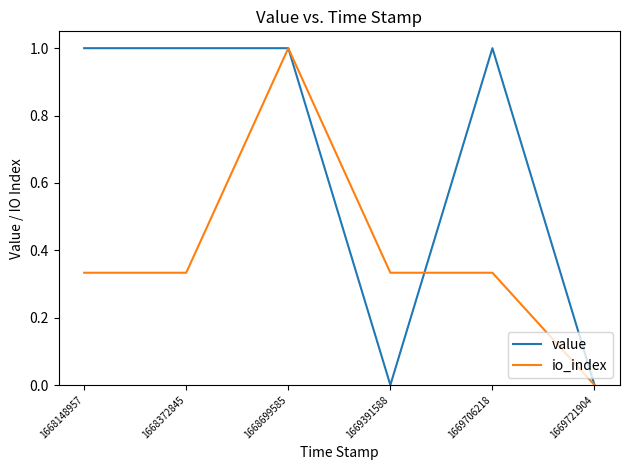

How many lines are shown in the chart?

2